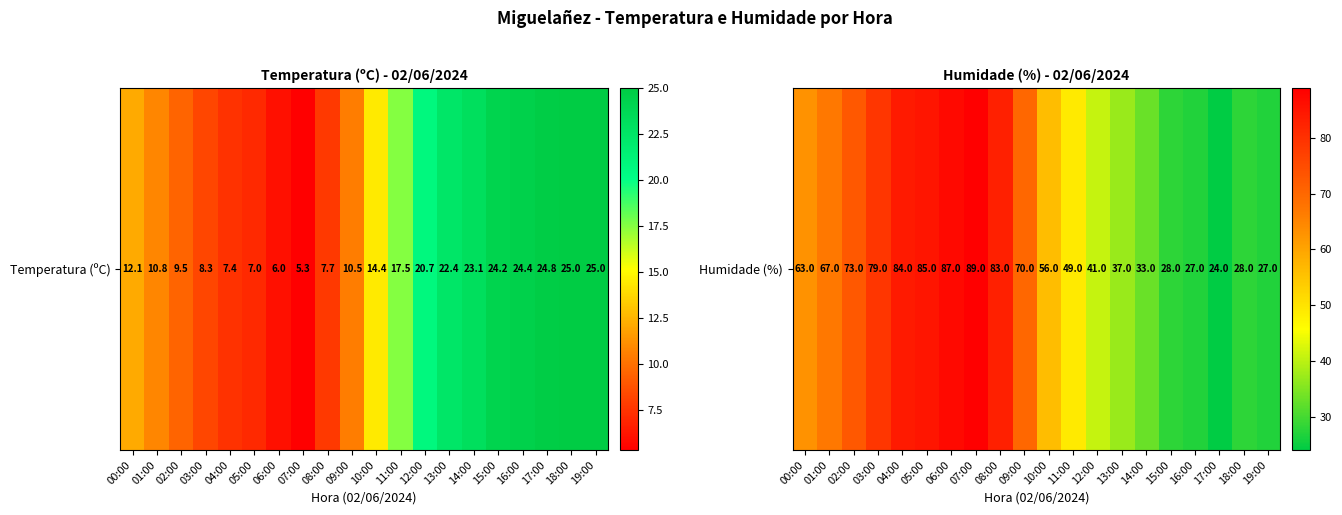

What is the sum of all values?

1130